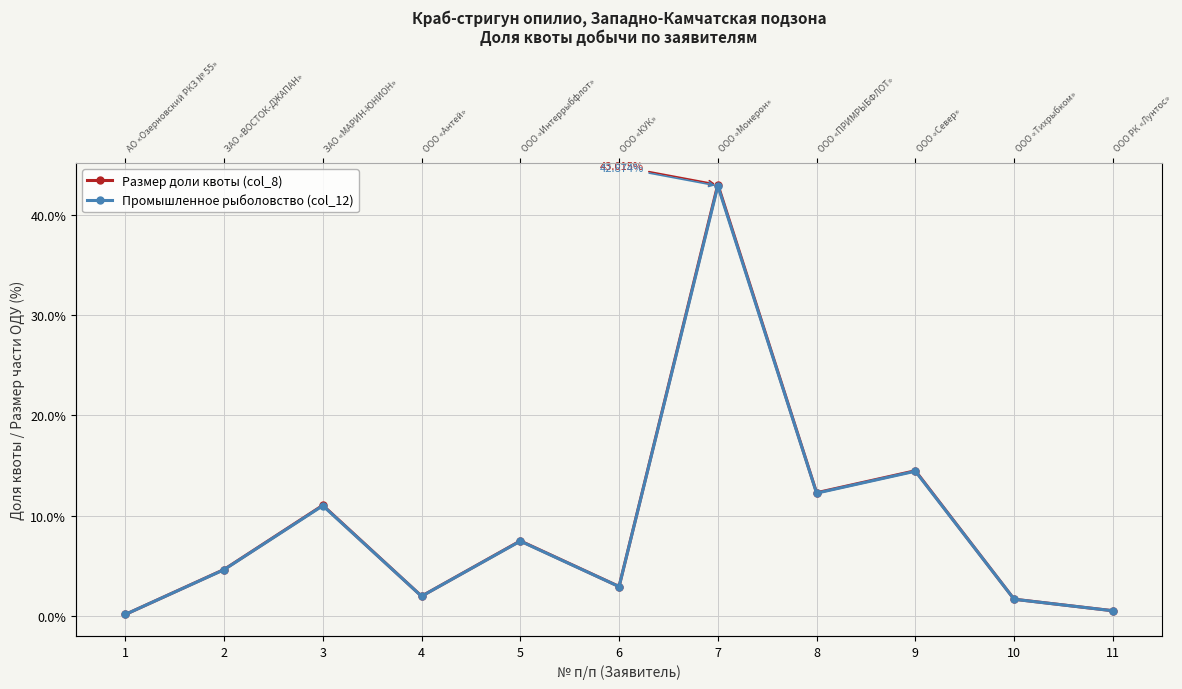

In Размер доли квоты (col_8), how many points are higher than both neighbors (excluding endpoints)?

4